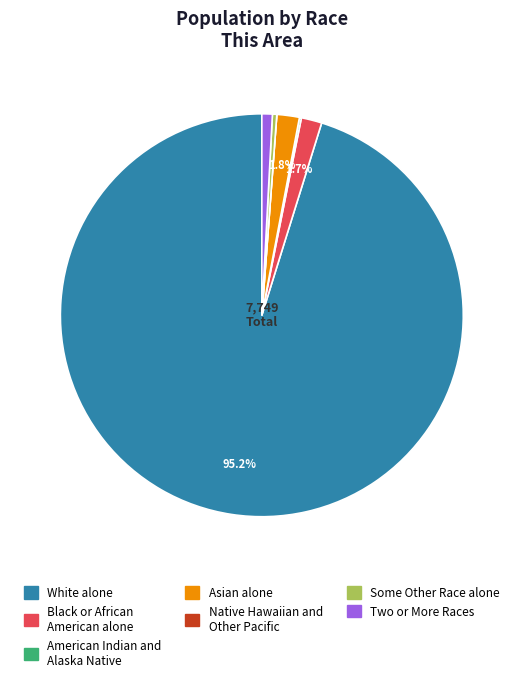

Approximately how many times larger is the value at White alone compared to Two or More Races?

113.5